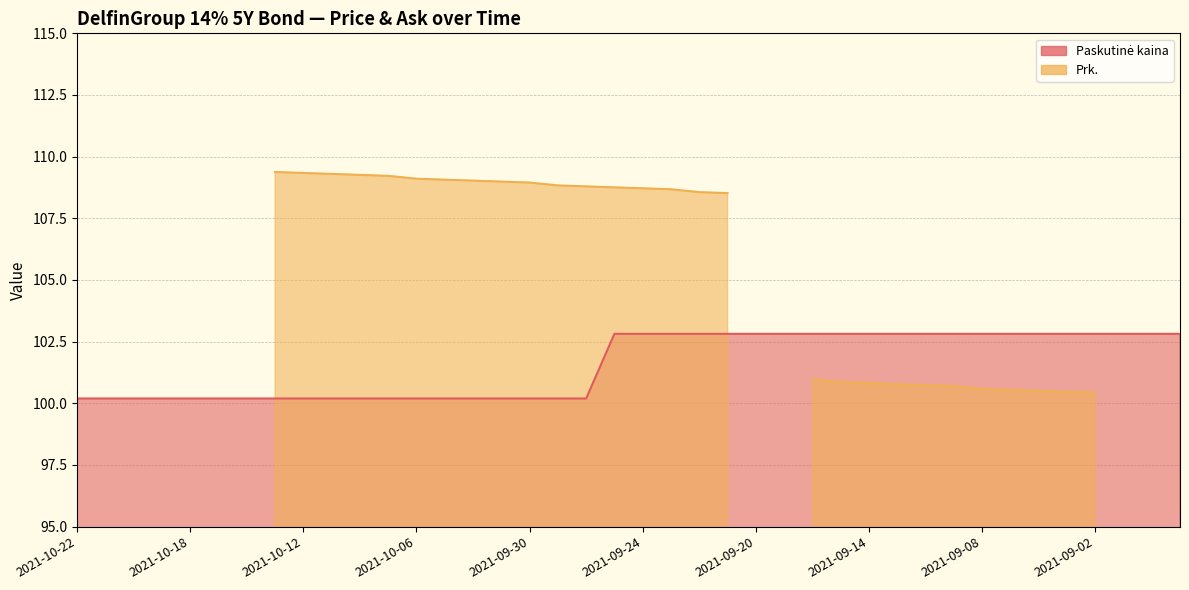

Is it true that the value at 2021-10-22 is 100.2?

True